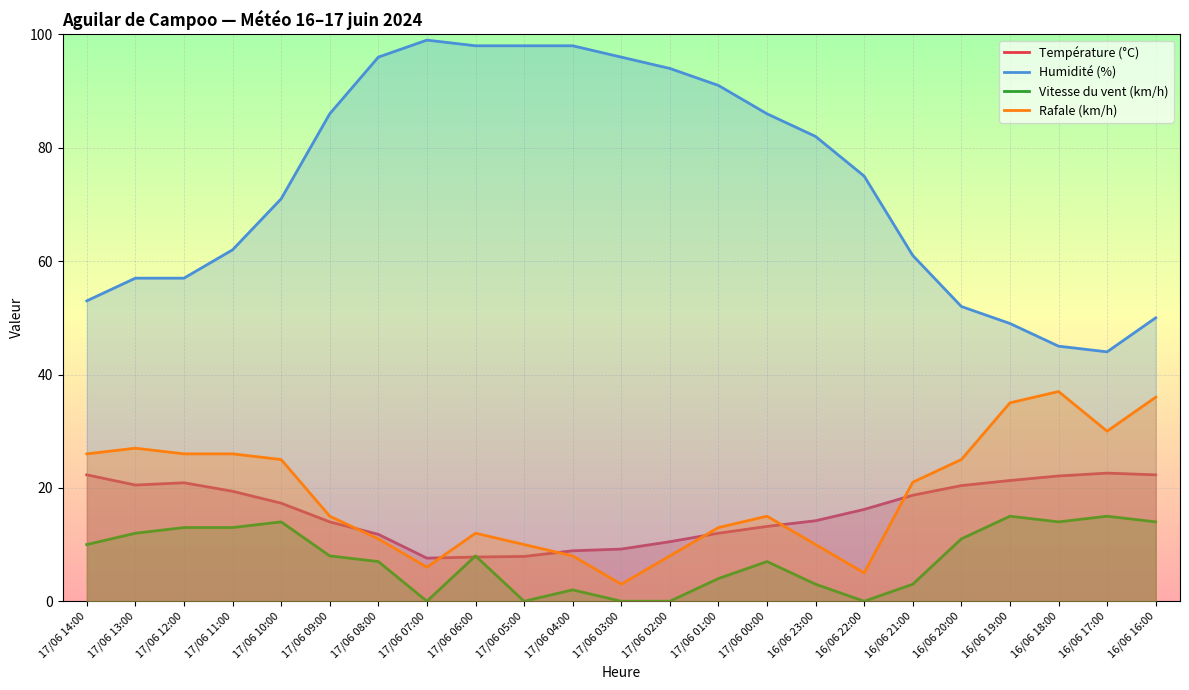

At which label is Rafale (km/h) closest to 20?

16/06 21:00